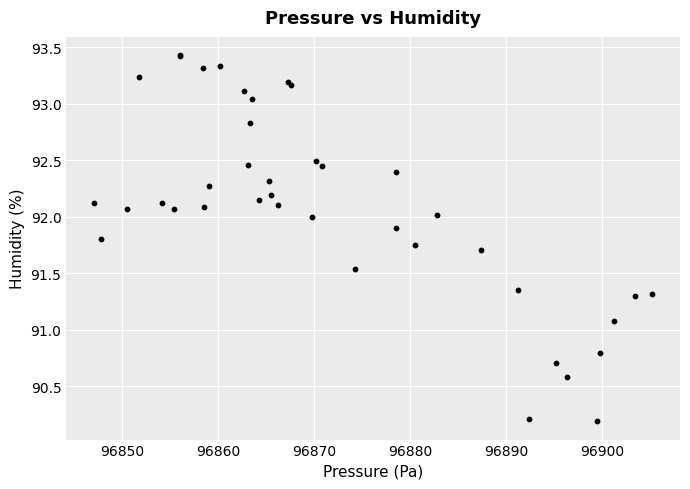

What Y value in the scatter plot is closest to 91?

91.1